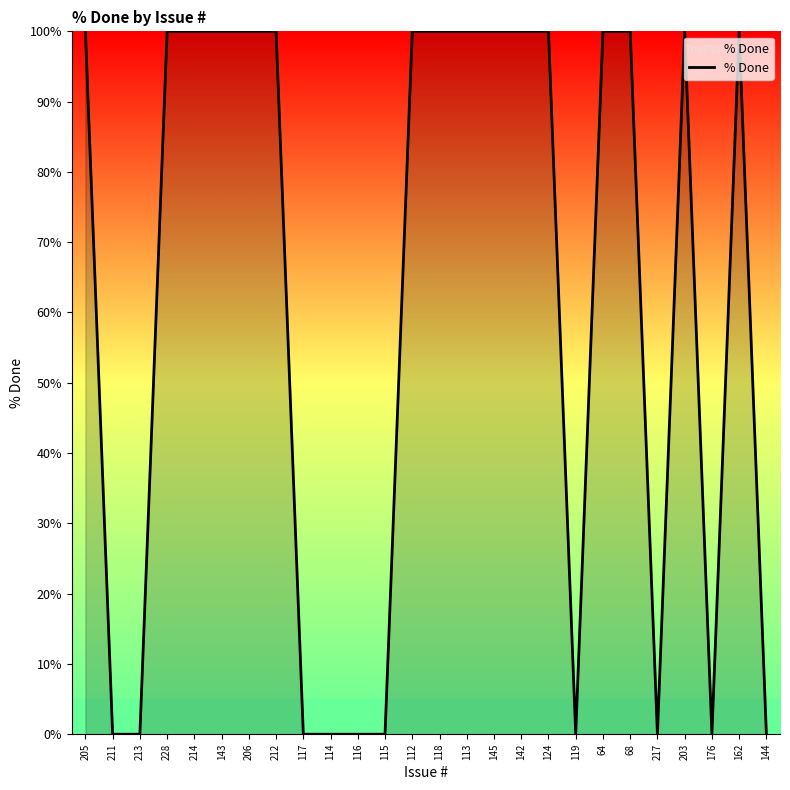

Approximately how many times larger is the value at 143 compared to 228?

1.0